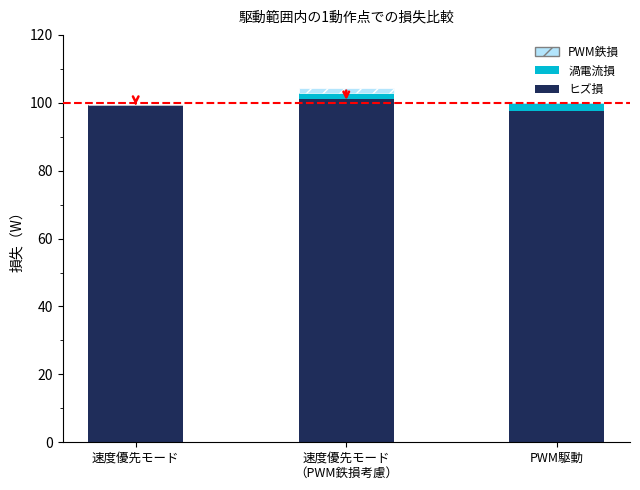

The ヒズ損 series shows 99.4 at 速度優先モード. True or false?

True